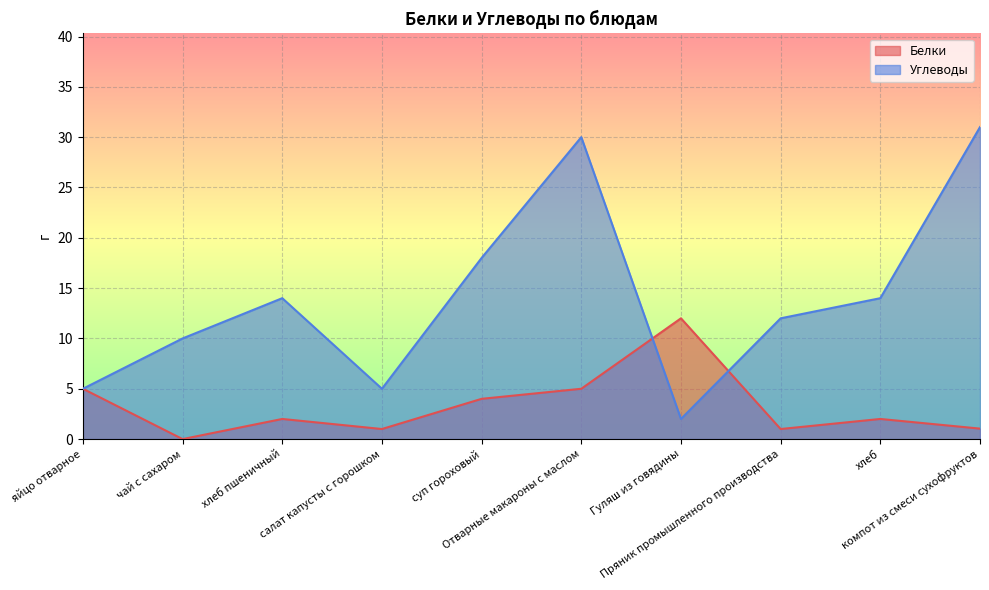

At which category is the sum across all series the highest?

Отварные макароны с маслом